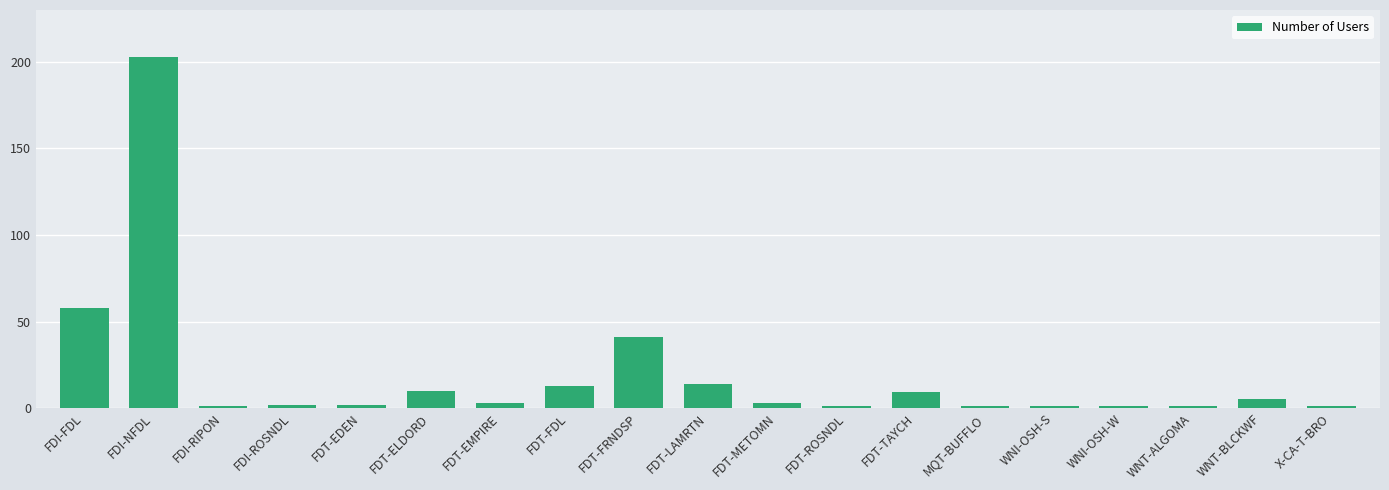

At which category does the chart reach its peak across all series?

FDI-NFDL